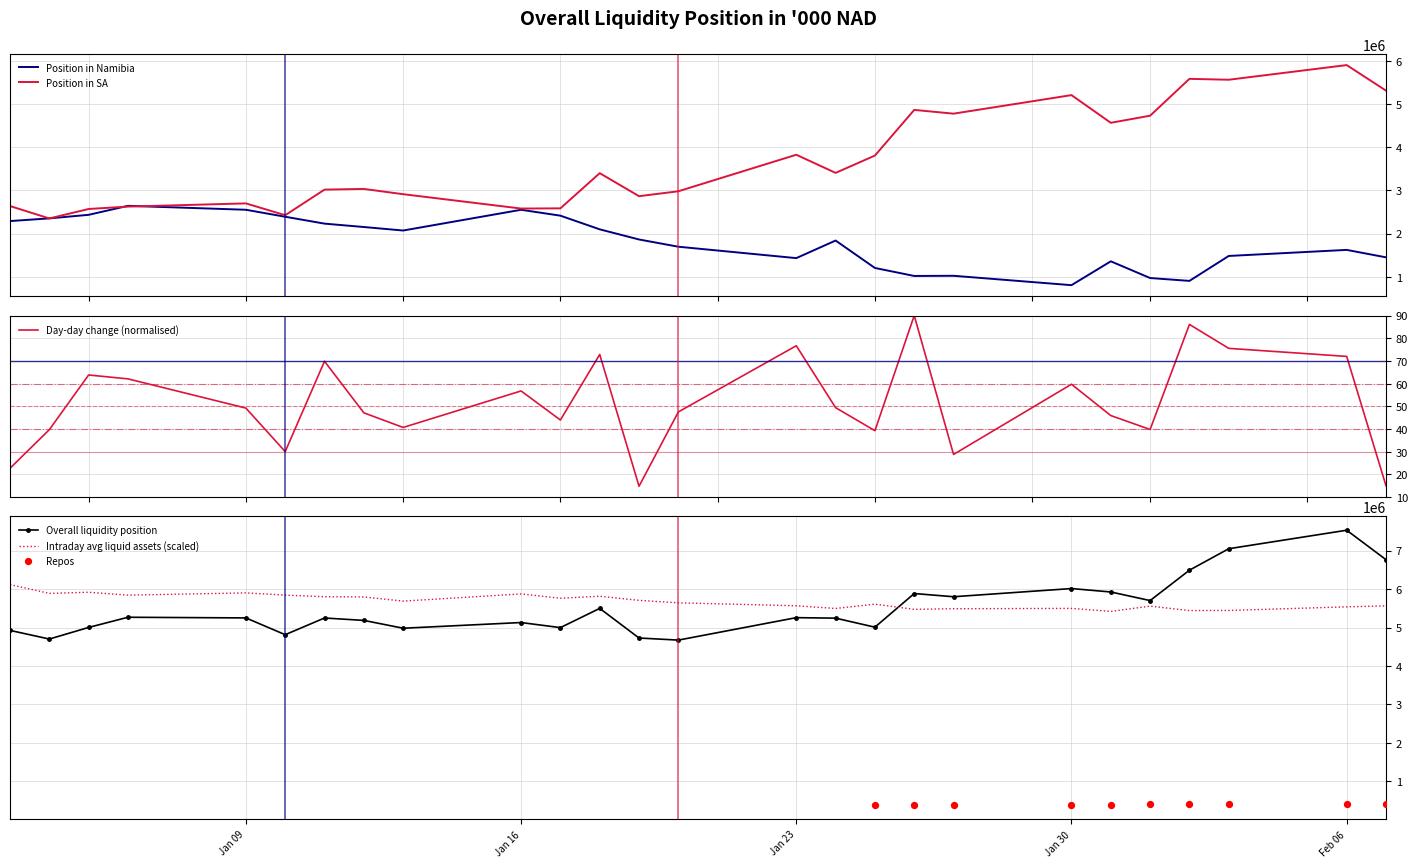

Which series reaches the minimum Y coordinate?

Day-day change